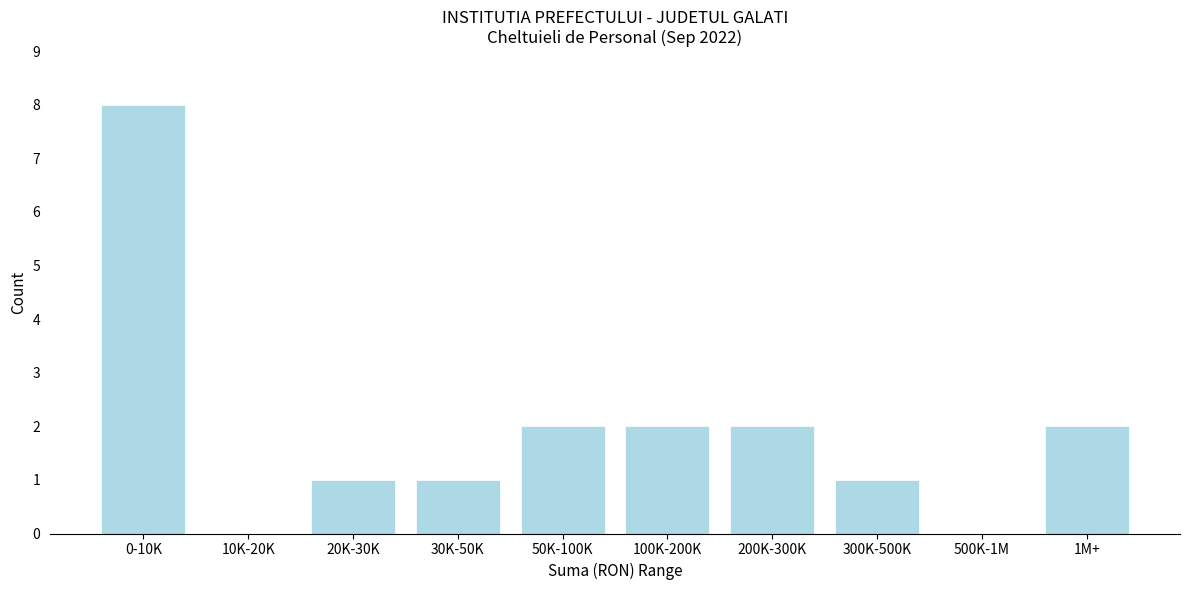

Reading right to left, transcribe all the data shown in this chart.

1M+=2	500K-1M=0	300K-500K=1	200K-300K=2	100K-200K=2	50K-100K=2	30K-50K=1	20K-30K=1	10K-20K=0	0-10K=8